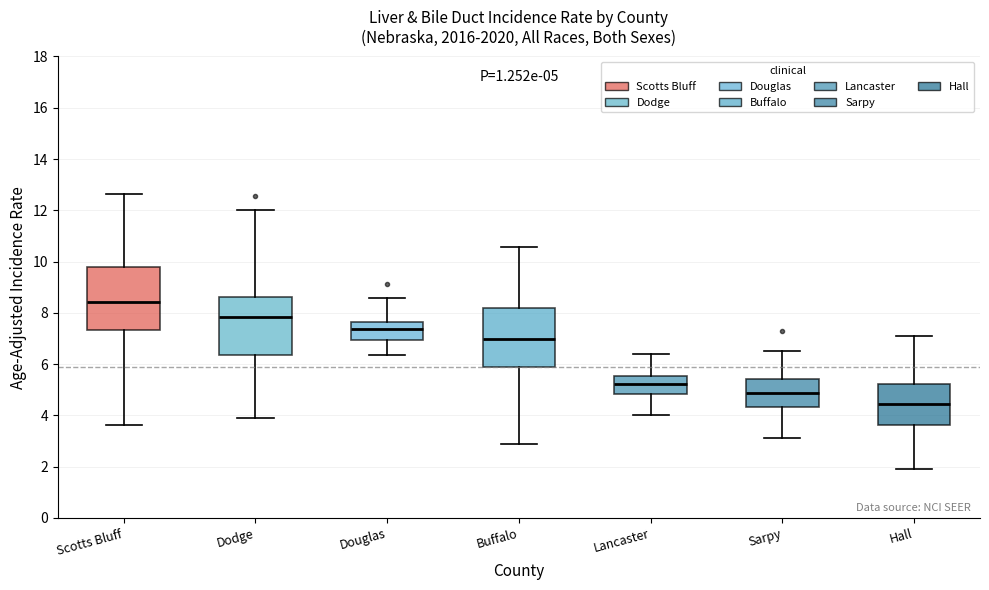

Which box's median line is the lowest?

Hall